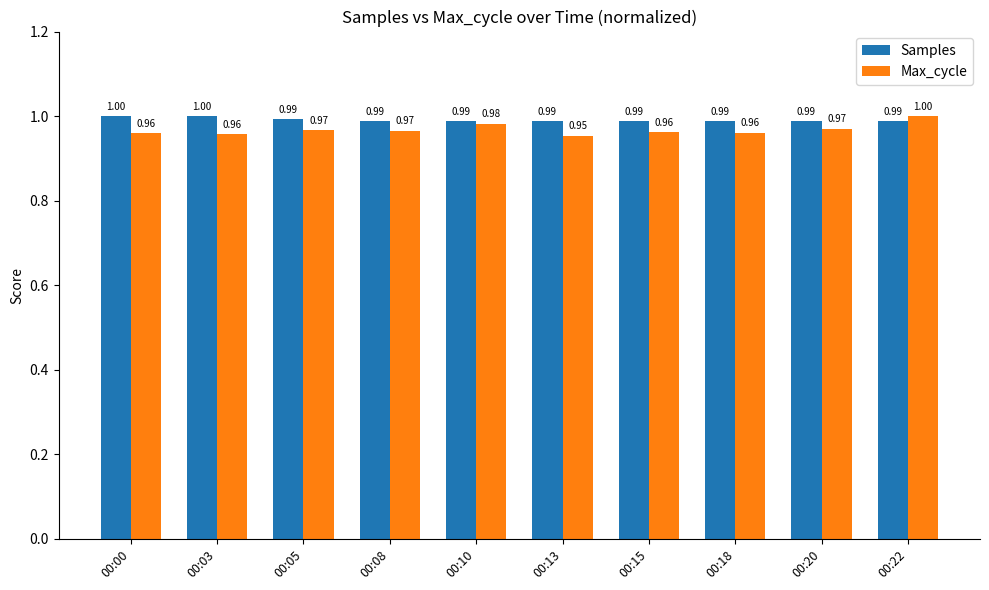

What is the value of the Max_cycle bar at the 10th from the left?

1.0